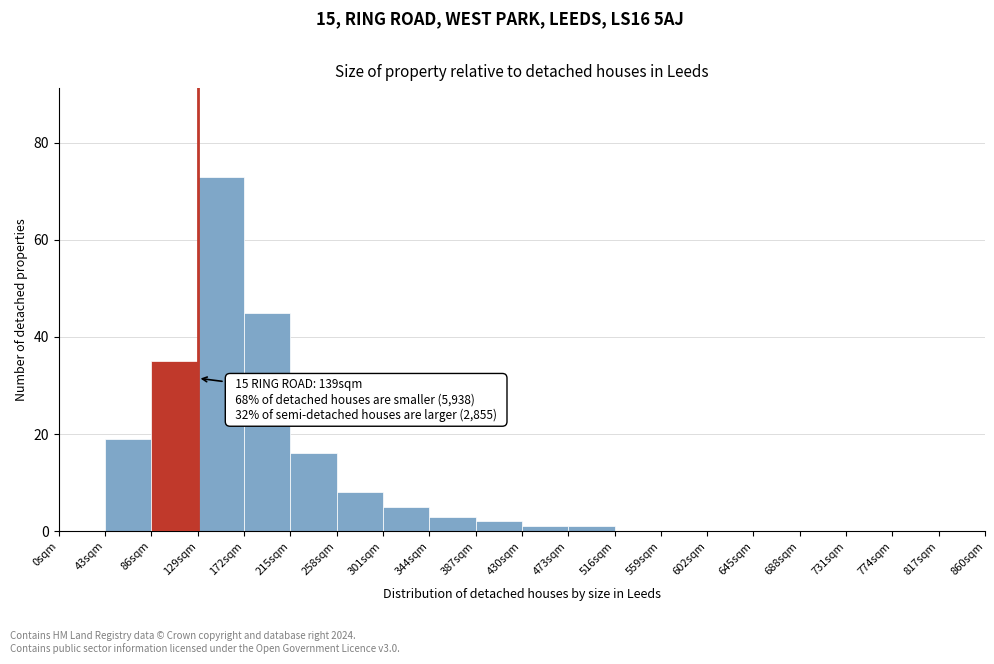

Which range on the x-axis has the tallest bar?

129 to 172